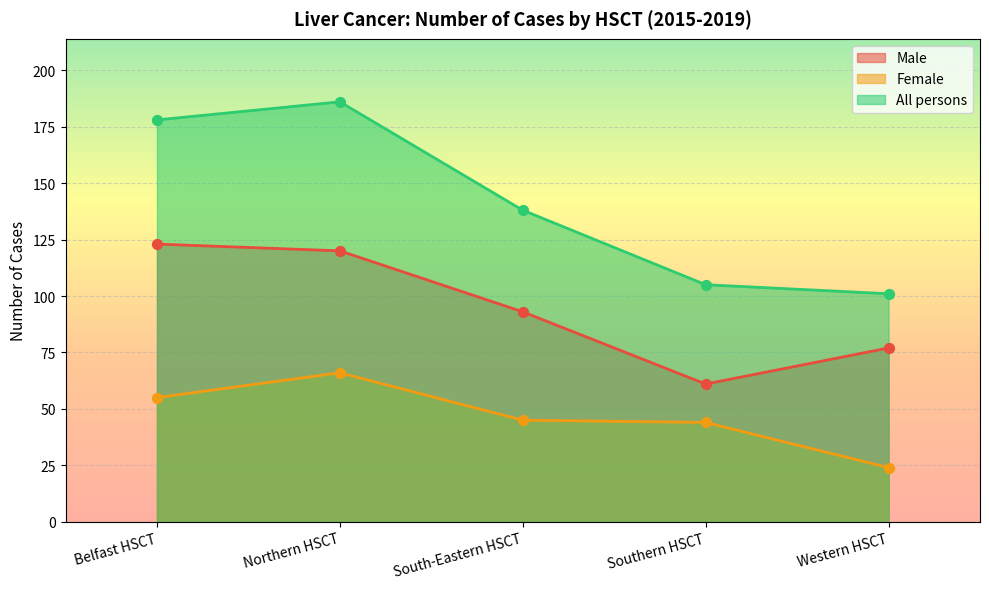

Which series has the largest Y range (max minus min)?

All persons